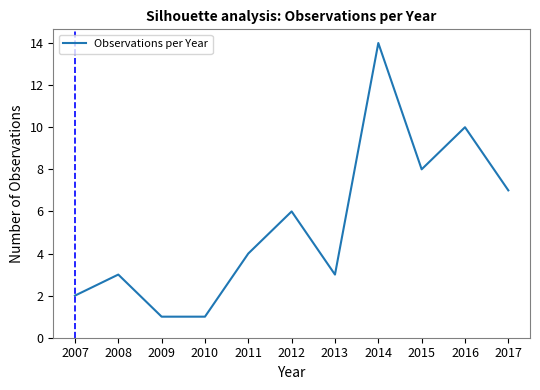

Which has a higher value, 2012 or 2016?

2016